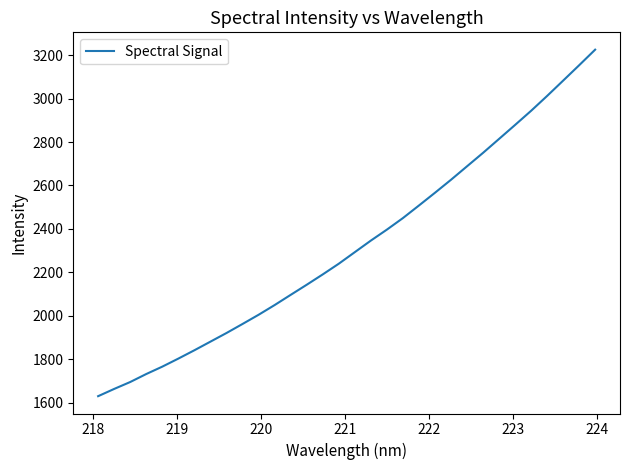

What is the difference between the maximum and minimum values?

1595.5